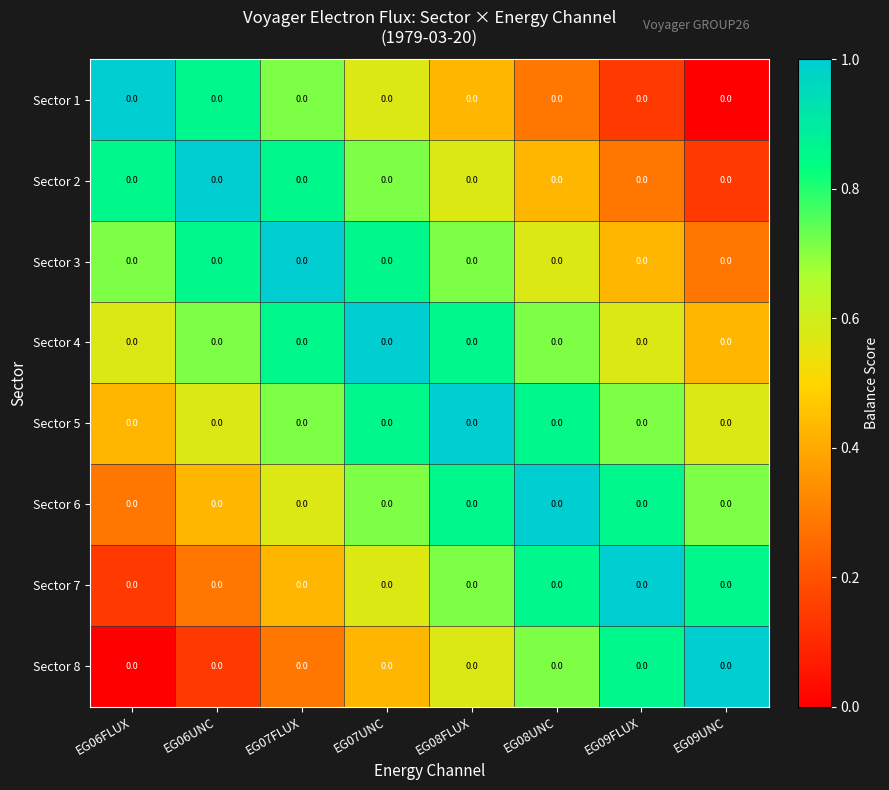

Rank the categories by Sector 1 value from highest to lowest.

EG06FLUX, EG06UNC, EG07FLUX, EG07UNC, EG08FLUX, EG08UNC, EG09FLUX, EG09UNC